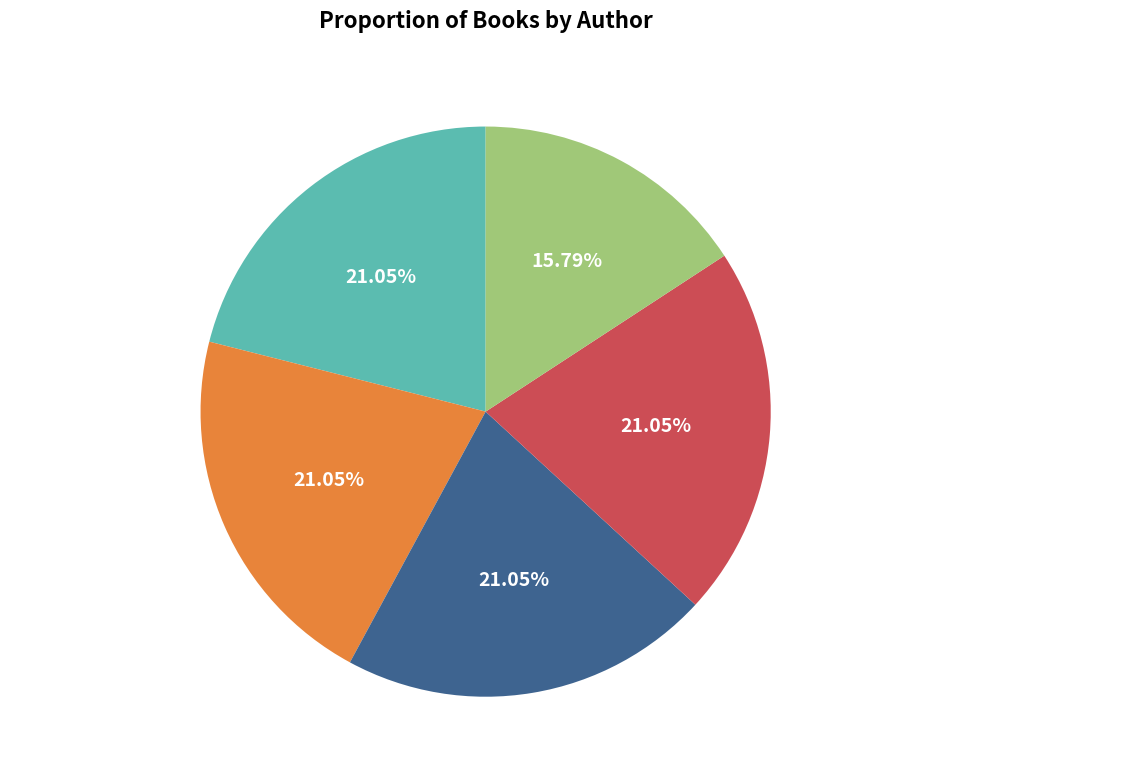

To the nearest percent, what percentage of the pie is Hannah Shaw (155981990)?

21%